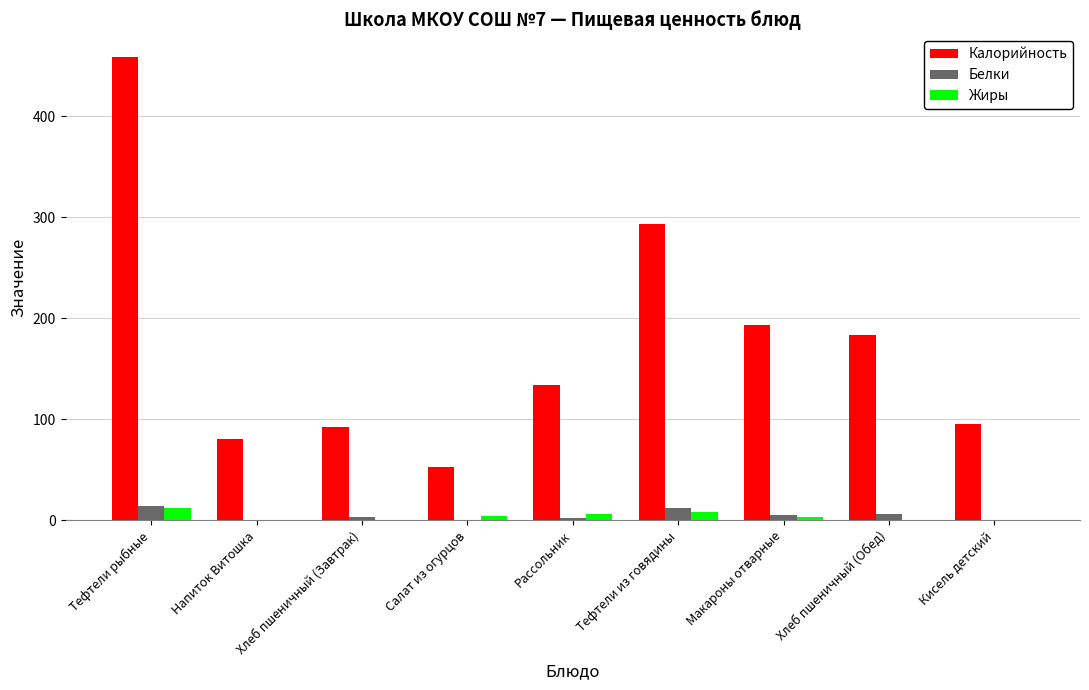

What is the total value across all series at Кисель детский?

95